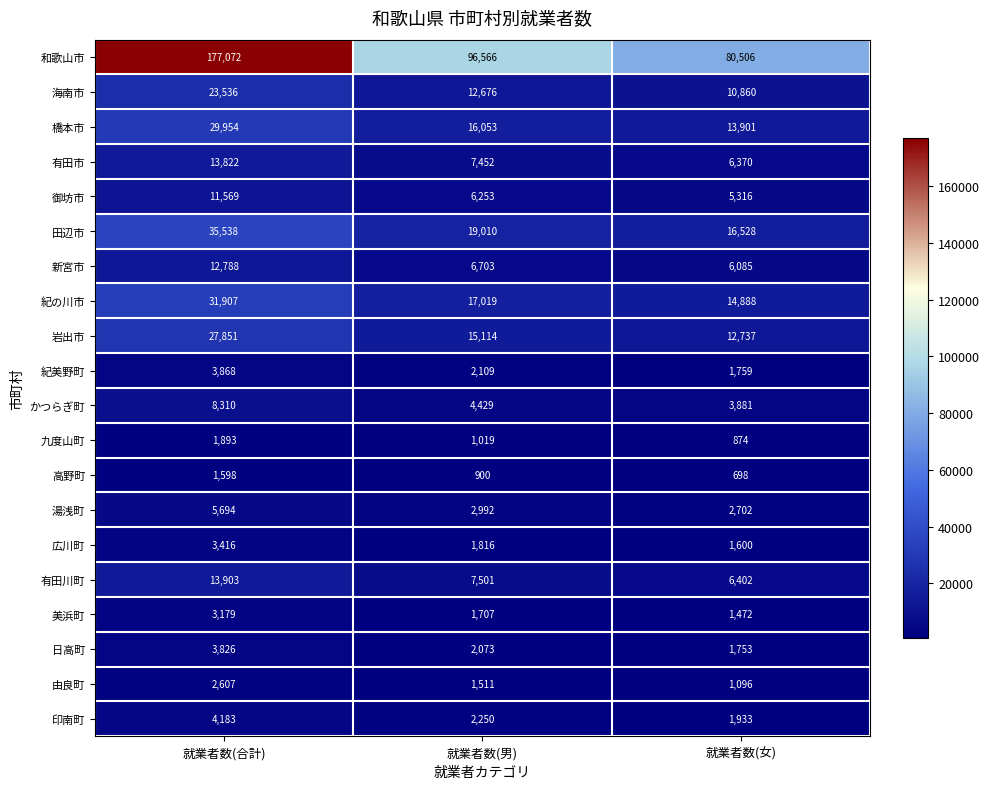

Where does the 紀美野町 series first go above 2109?

就業者数(合計)